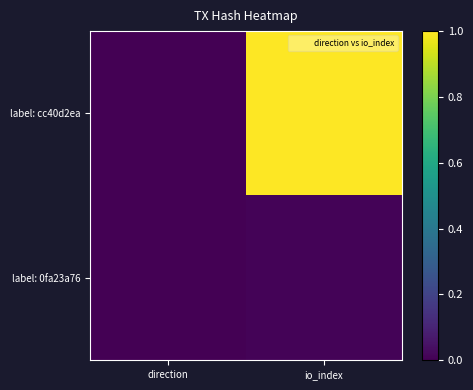

Rank the series by their average value, from lowest to highest.

label: 0fa23a76, label: cc40d2ea